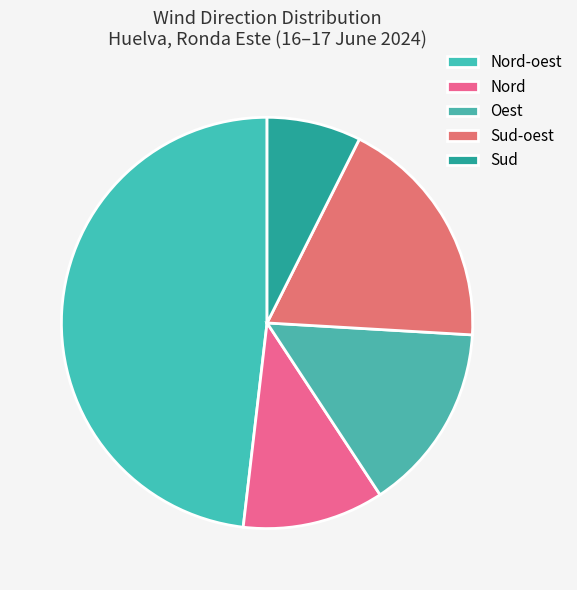

Count the number of slices in the pie.

5